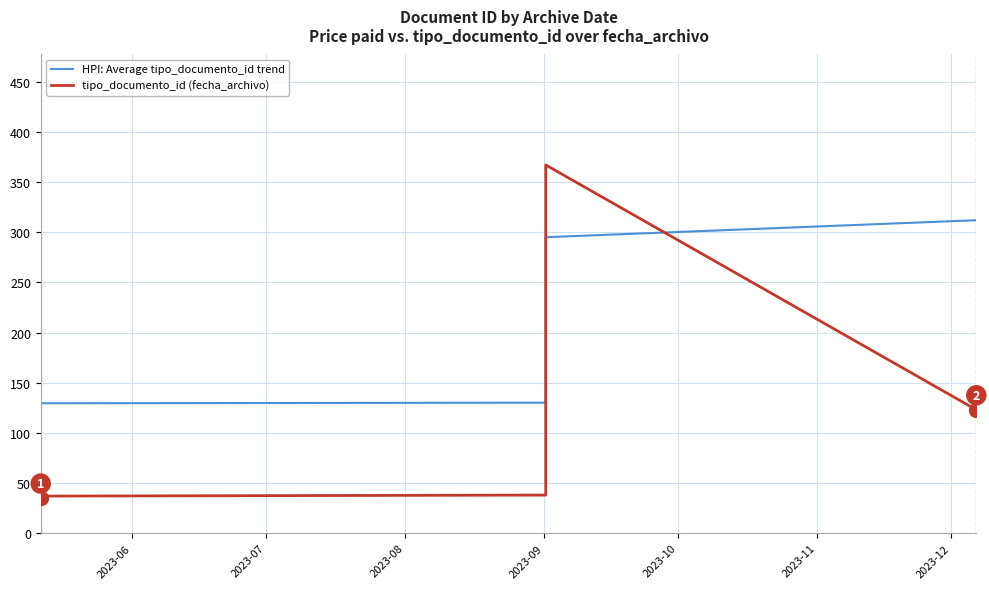

Is it true that HPI: Average tipo_documento_id trend equals 446.9 at 7?

False